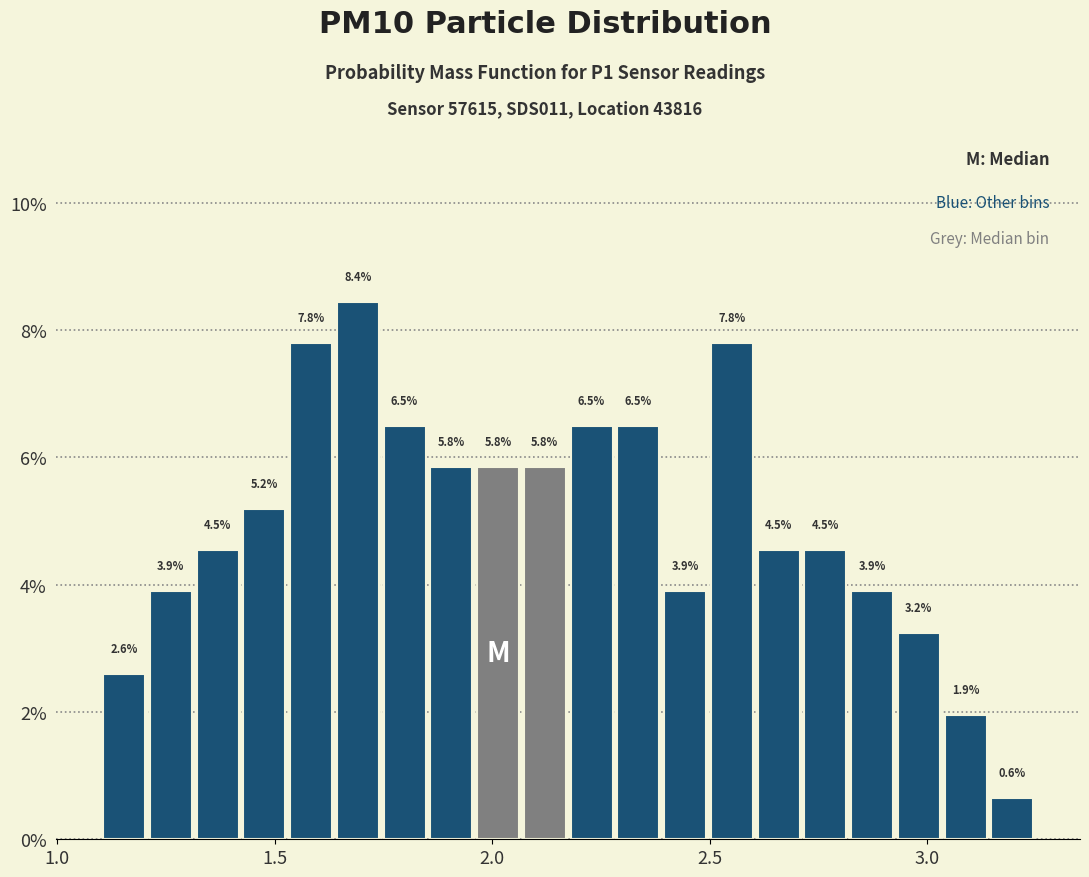

Around what value on the x-axis is the tallest bar? Give the approximate position of its centre, as read against the axis.

1.70